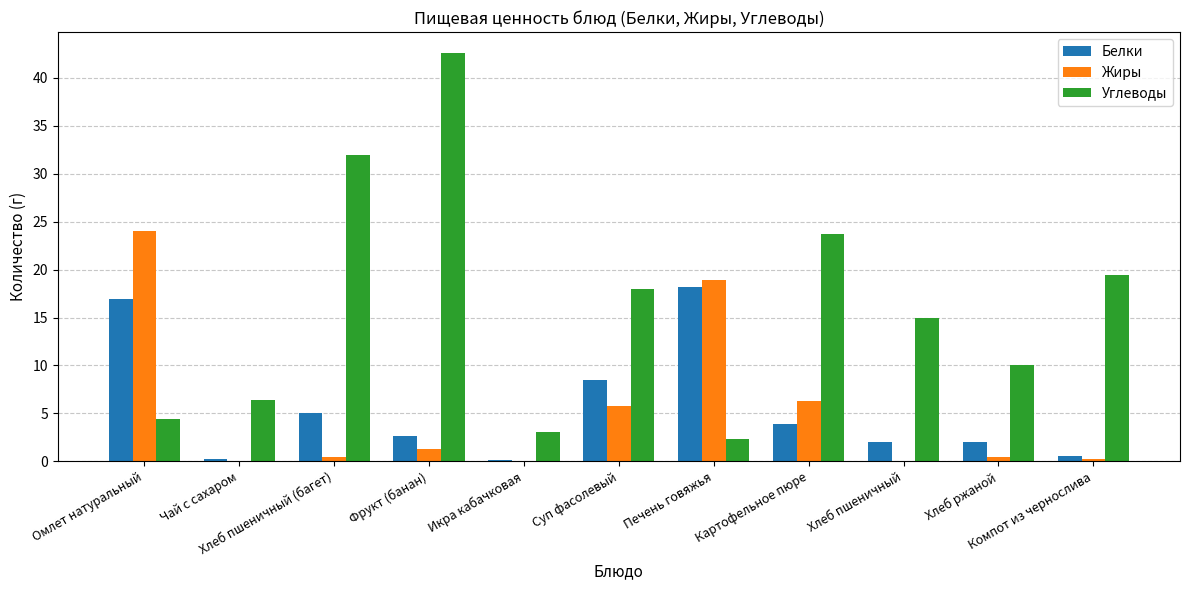

What is the sum of all Углеводы values?

177.0